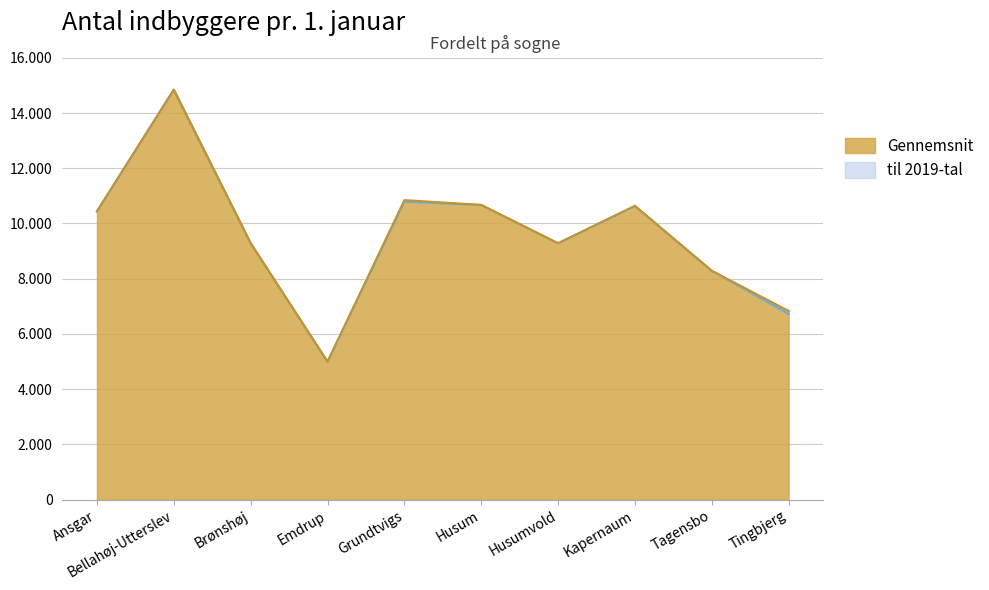

How many values in the til 2019-tal series exceed 10435?

4